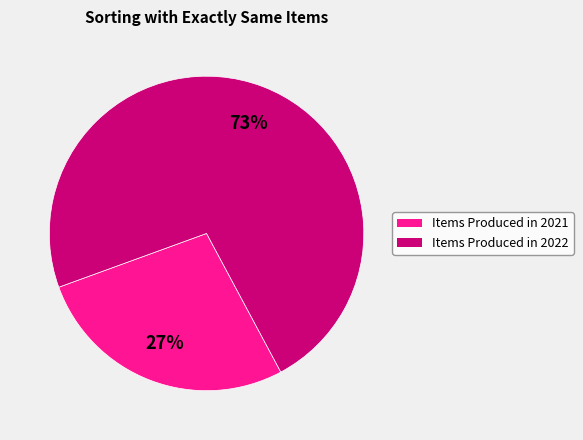

To the nearest percent, what is the average slice percentage?

50%